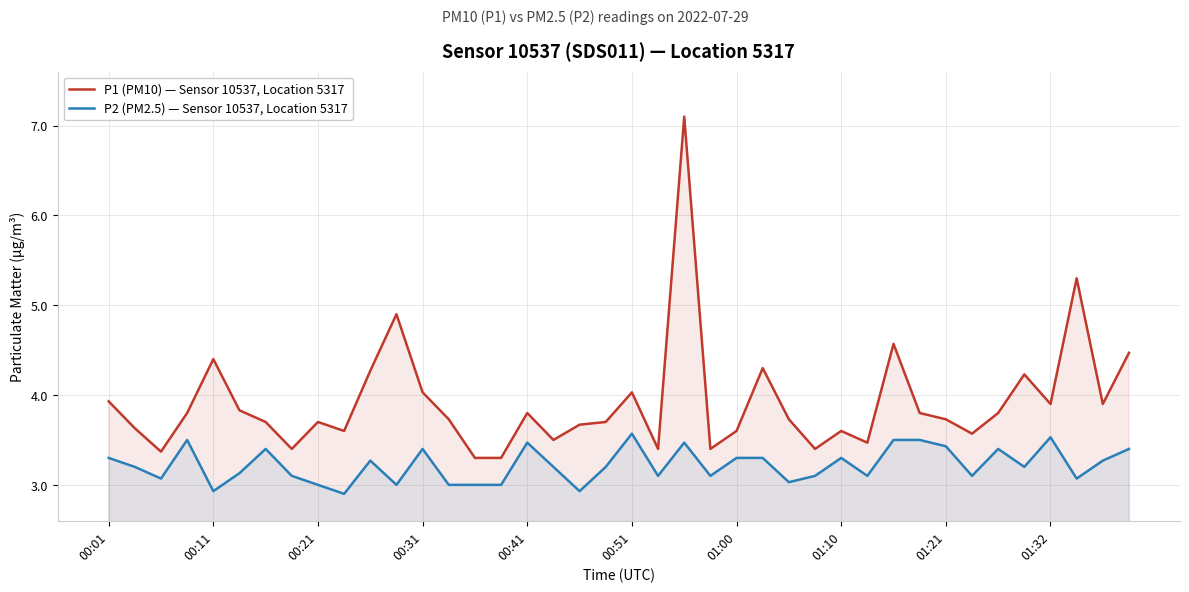

Which series has the largest total across all categories?

P1 (PM10) — Sensor 10537, Location 5317